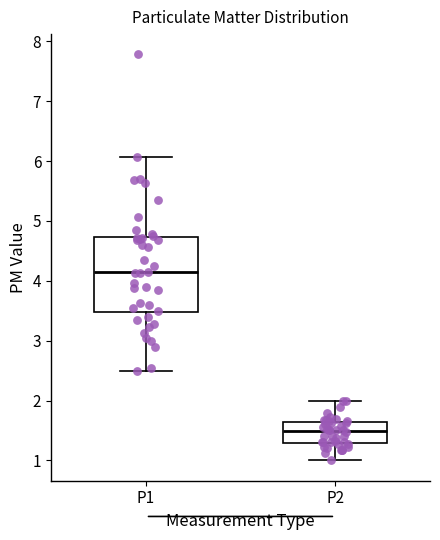

Reading left to right, transcribe this box plot: for each box, give where its median line is, the range the box spans, and where its two whiskers end, as read against the y-axis. The values are not printed on the chart, so give them approximately, as read against the axis.

P1: median 4.1, box 3.5 to 4.7, whiskers 2.5 to 6.1
P2: median 1.5, box 1.3 to 1.6, whiskers 1.0 to 2.0